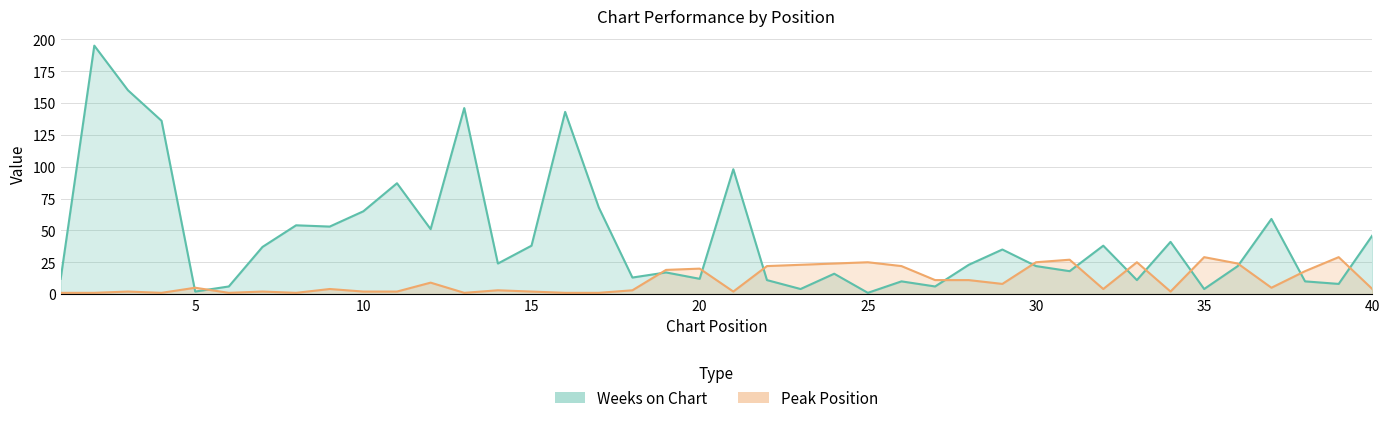

How many times do Peak Position and Weeks on Chart cross each other?

14